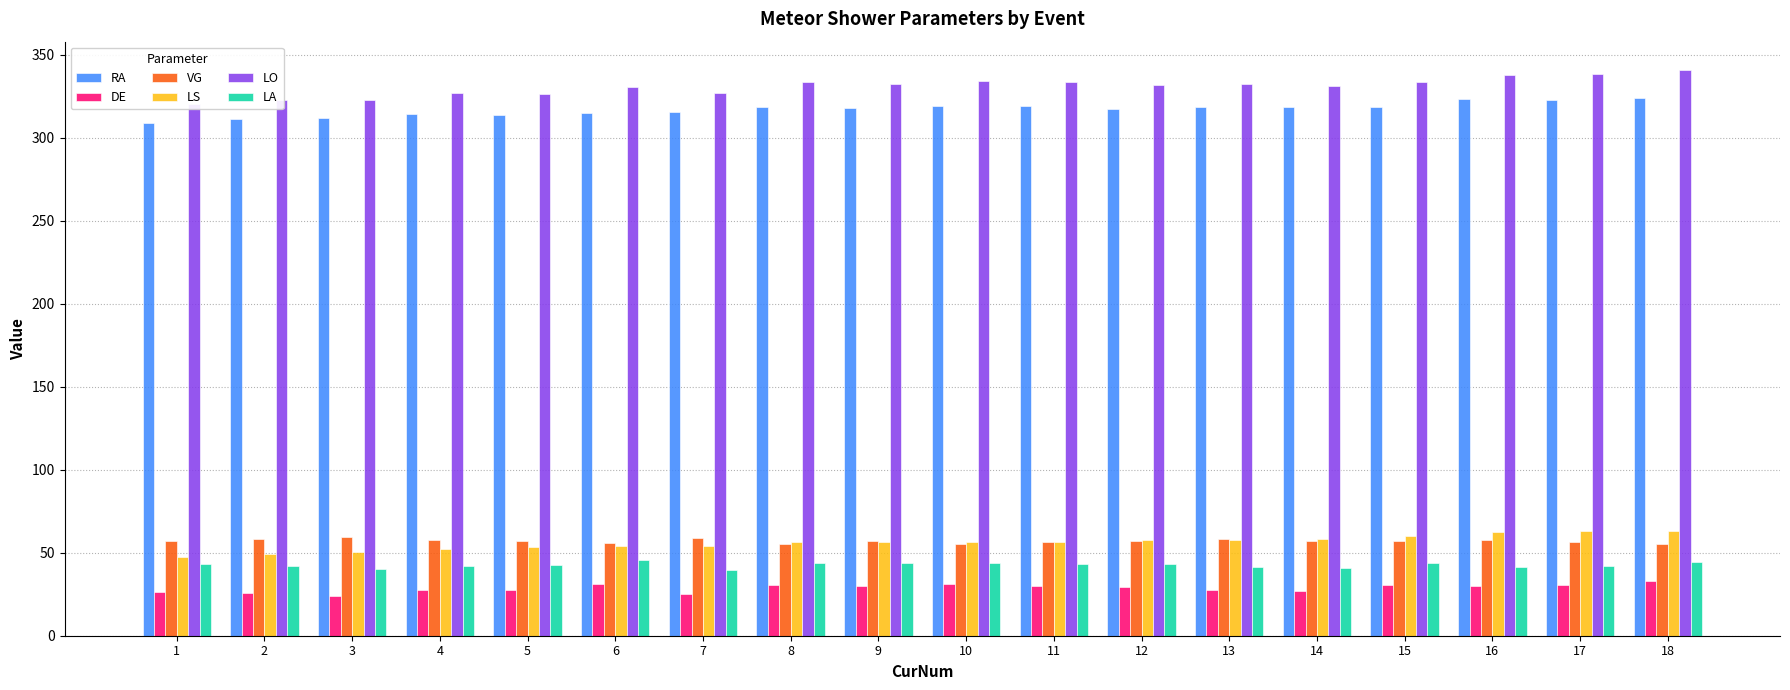

Which has a higher value, 9 or 8?

8